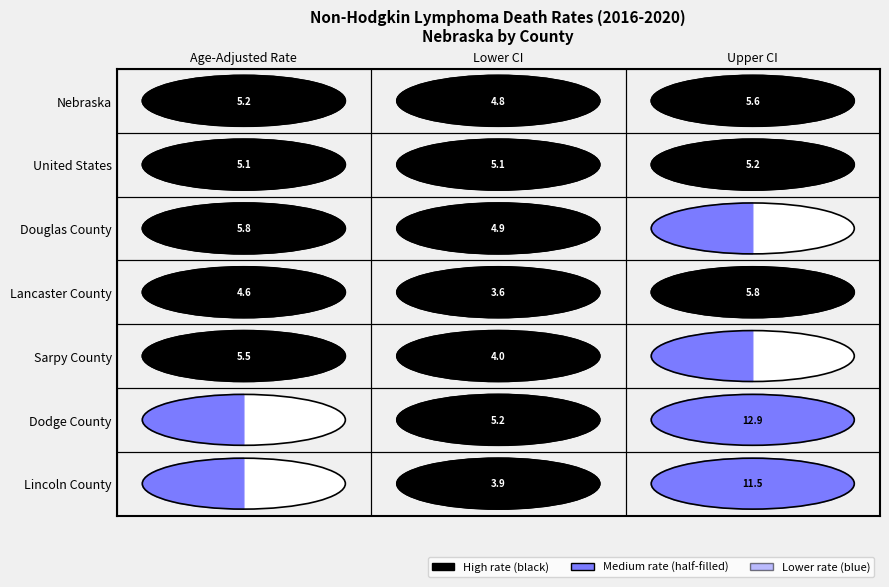

Rank the series by their maximum value, from highest to lowest.

Dodge County, Lincoln County, Sarpy County, Douglas County, Lancaster County, Nebraska, United States